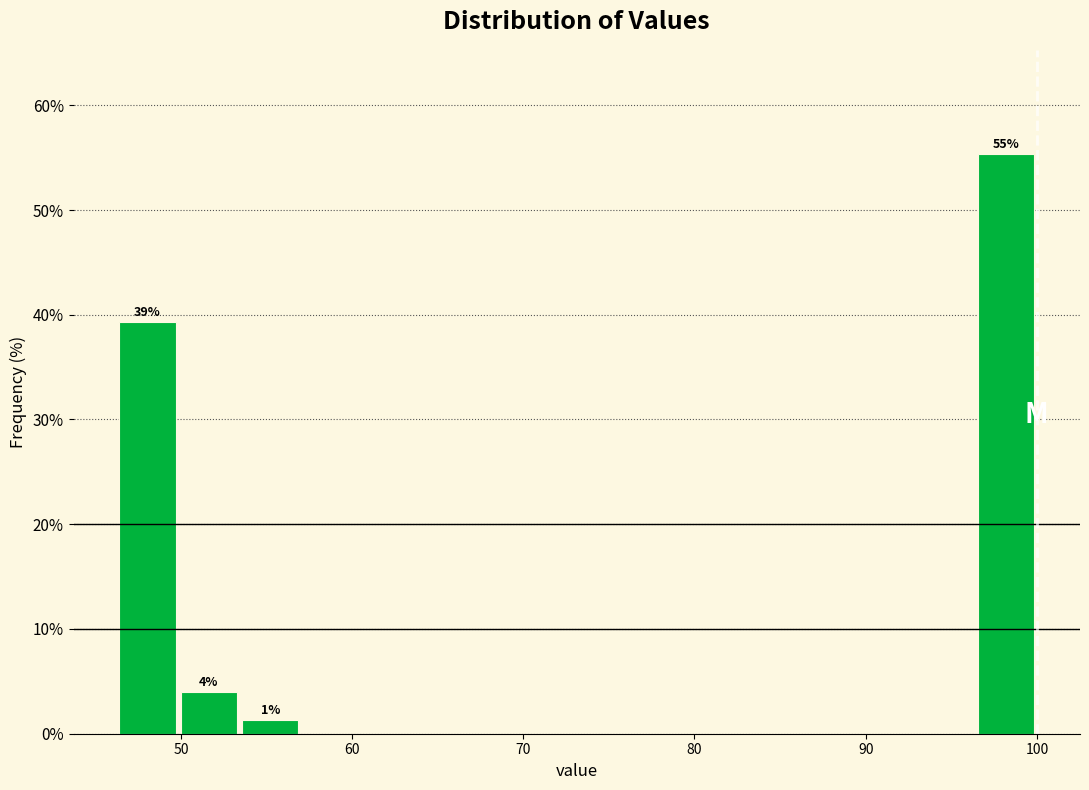

Read against the x-axis, roughly where is the centre of the tallest bar?

98